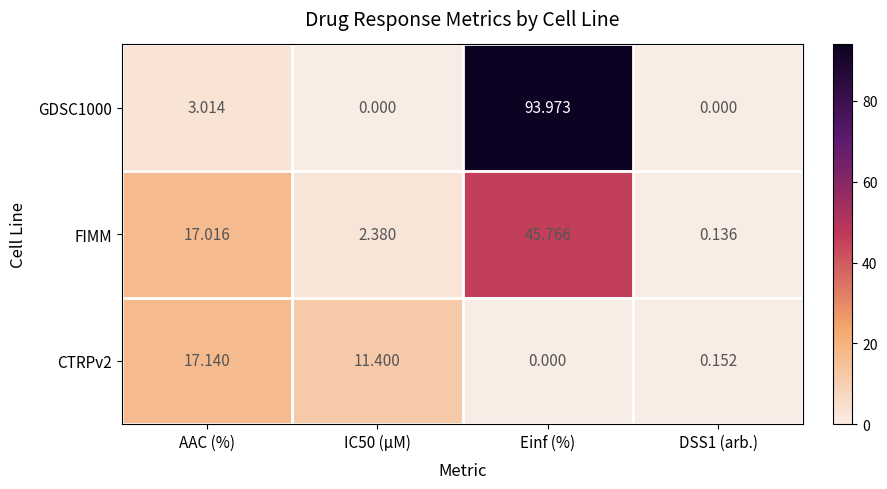

At which label does GDSC1000 reach its peak?

Einf (%)